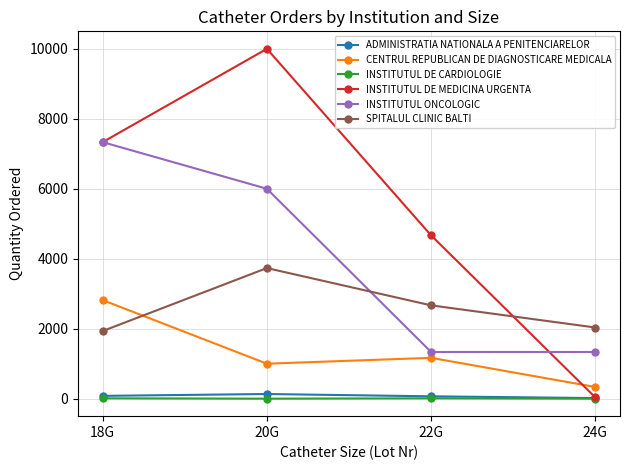

Rank the categories by SPITALUL CLINIC BALTI value from lowest to highest.

18G, 24G, 22G, 20G